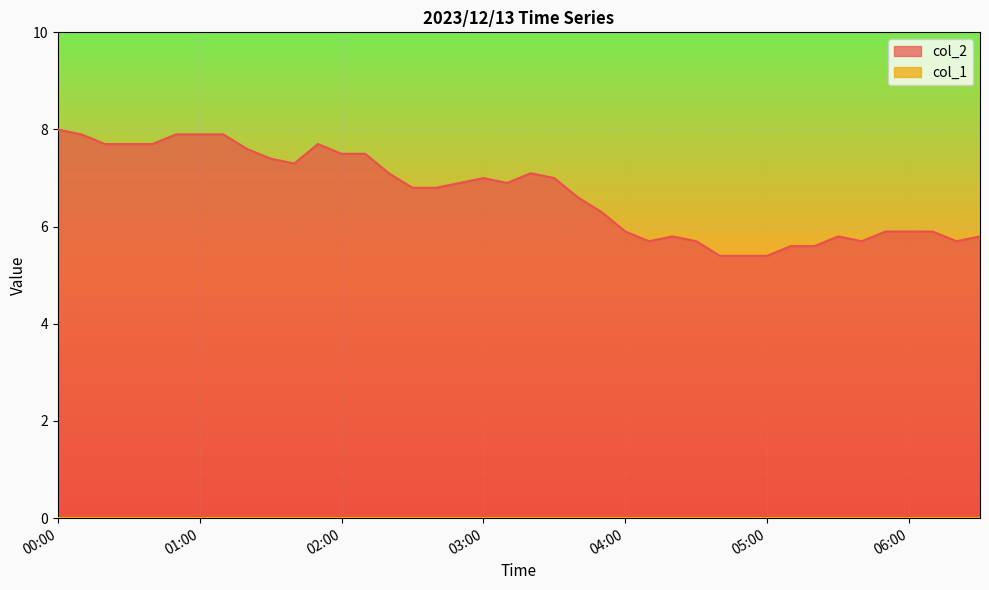

Rank the categories by value from lowest to highest.

04:40, 04:50, 05:00, 05:10, 05:20, 04:10, 04:30, 05:40, 06:20, 04:20, 05:30, 06:30, 04:00, 05:50, 06:00, 06:10, 03:50, 03:40, 02:30, 02:40, 02:50, 03:10, 03:00, 03:30, 02:20, 03:20, 01:40, 01:30, 02:00, 02:10, 01:20, 00:20, 00:30, 00:40, 01:50, 00:10, 00:50, 01:00, 01:10, 00:00